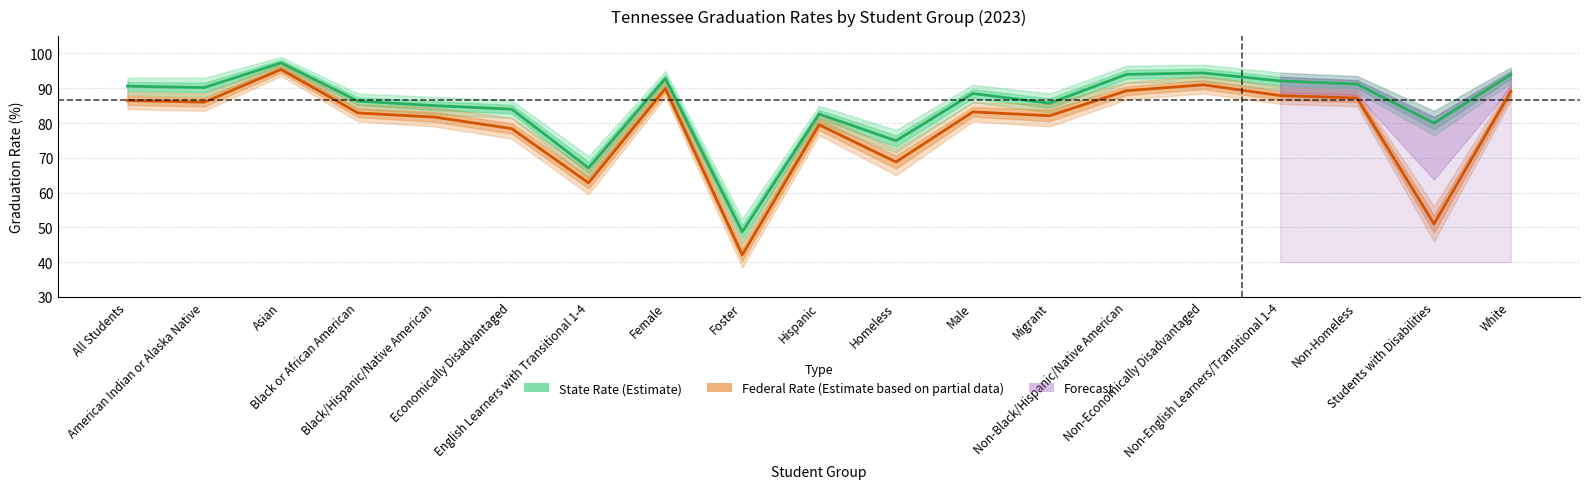

Which series has the largest total across all categories?

State Rate (Estimate)